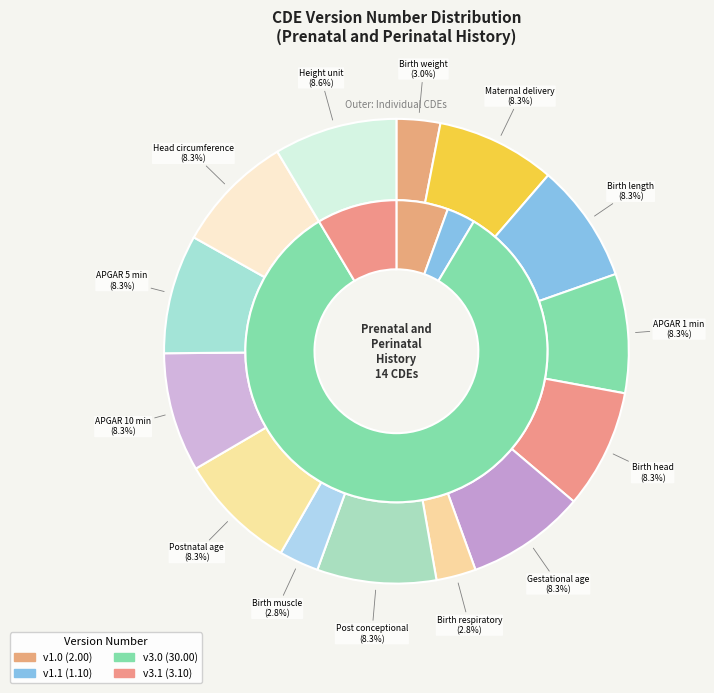

Rank the categories by value from lowest to highest.

Birth respiratory status, Birth muscle tone level status, Birth weight measurement, Maternal delivery age value, Birth length value, APGAR one minute score, Birth head circumference value, Gestational age value, Post conceptional age value, Postnatal age value, APGAR ten minute score, APGAR five minute score, Head circumference unit of measure, Height unit of measure